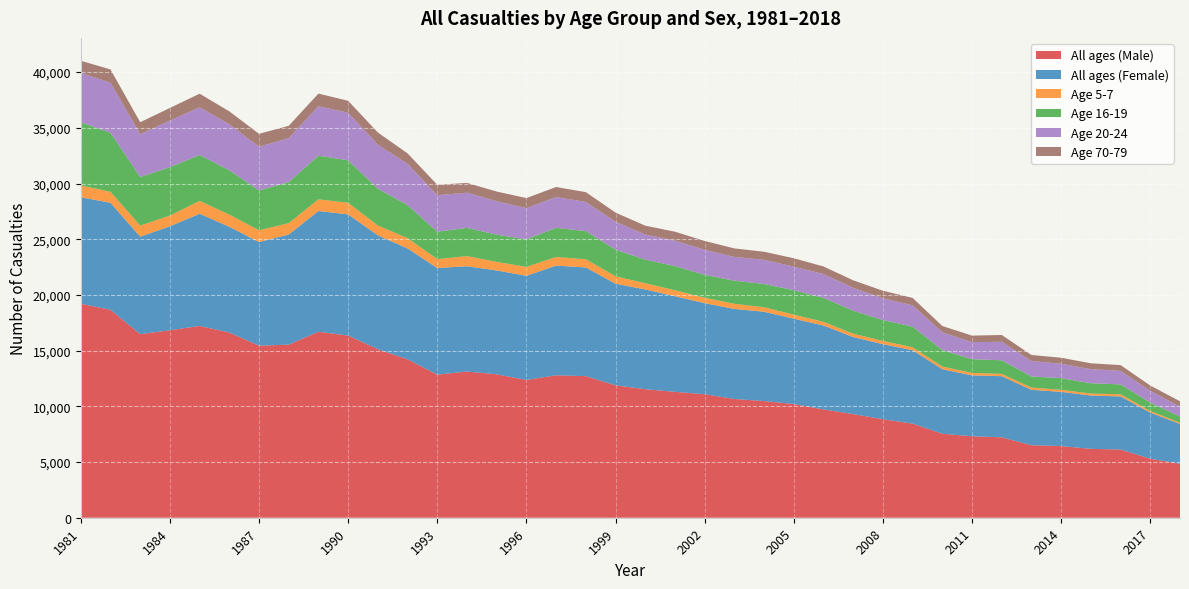

Reading right to left, extract all data points from this chart.

All ages (Male): 2018=4845	2017=5298	2016=6122	2015=6183	2014=6433	2013=6509	2012=7217	2011=7310	2010=7541	2009=8450	2008=8843	2007=9302	2006=9723	2005=10206	2004=10473	2003=10657	2002=11086	2001=11301	2000=11537	1999=11888	1998=12707	1997=12788	1996=12367	1995=12874	1994=13122	1993=12843	1992=14219	1991=15128	1990=16352	1989=16696	1988=15535	1987=15446	1986=16626	1985=17216	1984=16825	1983=16476	1982=18666	1981=19205
All ages (Female): 2018=3569	2017=4134	2016=4767	2015=4784	2014=4865	2013=4973	2012=5489	2011=5469	2010=5787	2009=6587	2008=6738	2007=6917	2006=7532	2005=7661	2004=8016	2003=8086	2002=8176	2001=8582	2000=8956	1999=9114	1998=9760	1997=9841	1996=9349	1995=9320	1994=9451	1993=9571	1992=9954	1991=10218	1990=10876	1989=10836	1988=9890	1987=9302	1986=9491	1985=10071	1984=9333	1983=8748	1982=9607	1981=9561
Age 5-7: 2018=116	2017=144	2016=193	2015=179	2014=187	2013=200	2012=206	2011=220	2010=245	2009=264	2008=290	2007=299	2006=330	2005=360	2004=407	2003=460	2002=484	2001=537	2000=556	1999=670	1998=737	1997=777	1996=802	1995=772	1994=910	1993=799	1992=920	1991=887	1990=1041	1989=1048	1988=1019	1987=1049	1986=1096	1985=1153	1984=962	1983=997	1982=984	1981=1065
Age 16-19: 2018=554	2017=758	2016=885	2015=926	2014=1042	2013=996	2012=1219	2011=1233	2010=1480	2009=1851	2008=1876	2007=2062	2006=2154	2005=2199	2004=2085	2003=2072	2002=2060	2001=2168	2000=2118	1999=2387	1998=2525	1997=2615	1996=2472	1995=2440	1994=2534	1993=2462	1992=2968	1991=3302	1990=3814	1989=3918	1988=3683	1987=3577	1986=3977	1985=4121	1984=4343	1983=4369	1982=5298	1981=5668
Age 20-24: 2018=879	2017=1057	2016=1215	2015=1267	2014=1295	2013=1385	2012=1661	2011=1530	2010=1592	2009=1916	2008=1949	2007=2060	2006=2132	2005=2118	2004=2164	2003=2139	2002=2251	2001=2283	2000=2260	1999=2503	1998=2617	1997=2763	1996=2803	1995=3004	1994=3160	1993=3278	1992=3703	1991=3955	1990=4268	1989=4439	1988=3953	1987=3931	1986=4136	1985=4284	1984=4185	1983=3832	1982=4495	1981=4429
Age 70-79: 2018=490	2017=472	2016=518	2015=523	2014=538	2013=546	2012=611	2011=586	2010=564	2009=664	2008=677	2007=670	2006=682	2005=748	2004=729	2003=760	2002=787	2001=803	2000=788	1999=826	1998=878	1997=902	1996=901	1995=866	1994=879	1993=930	1992=940	1991=1086	1990=1073	1989=1135	1988=1099	1987=1155	1986=1151	1985=1217	1984=1134	1983=1080	1982=1188	1981=1092